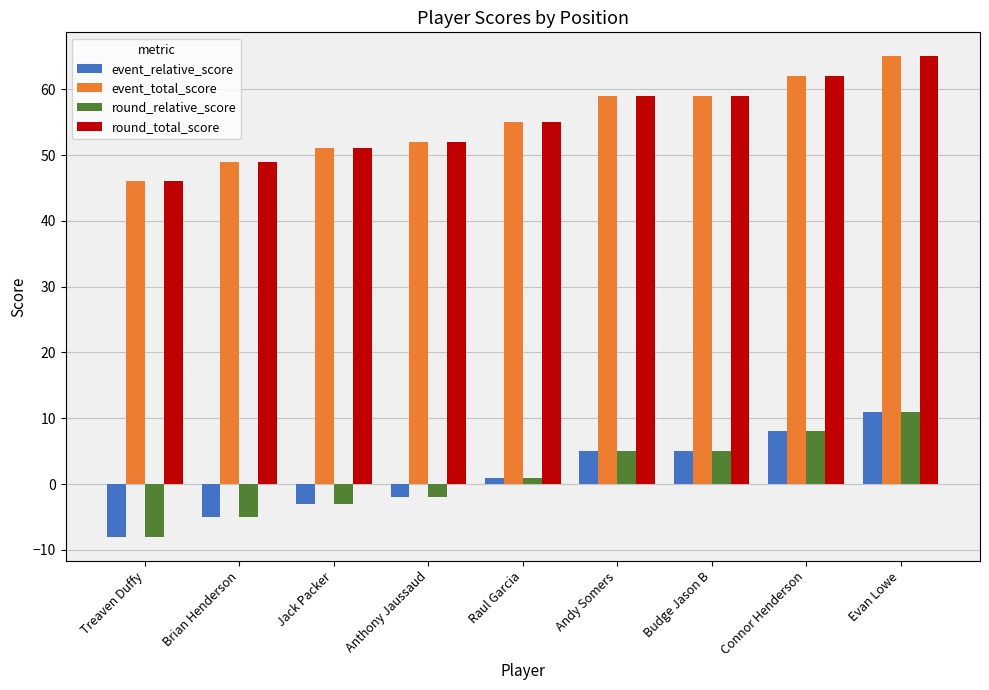

What value does the round_total_score series have at Jack Packer?

51